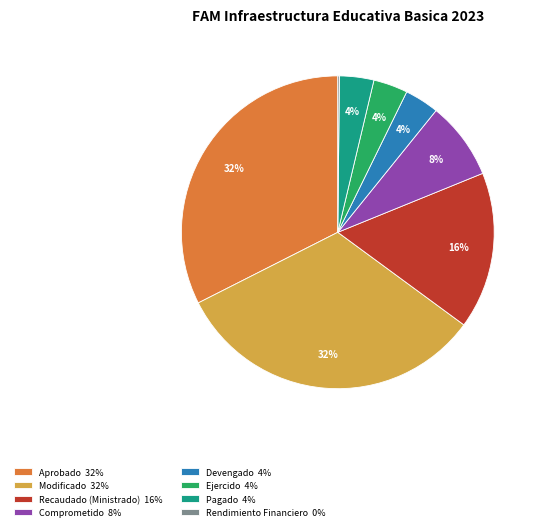

The Recaudado (Ministrado) 16% slice represents 16% of the pie. True or false?

True